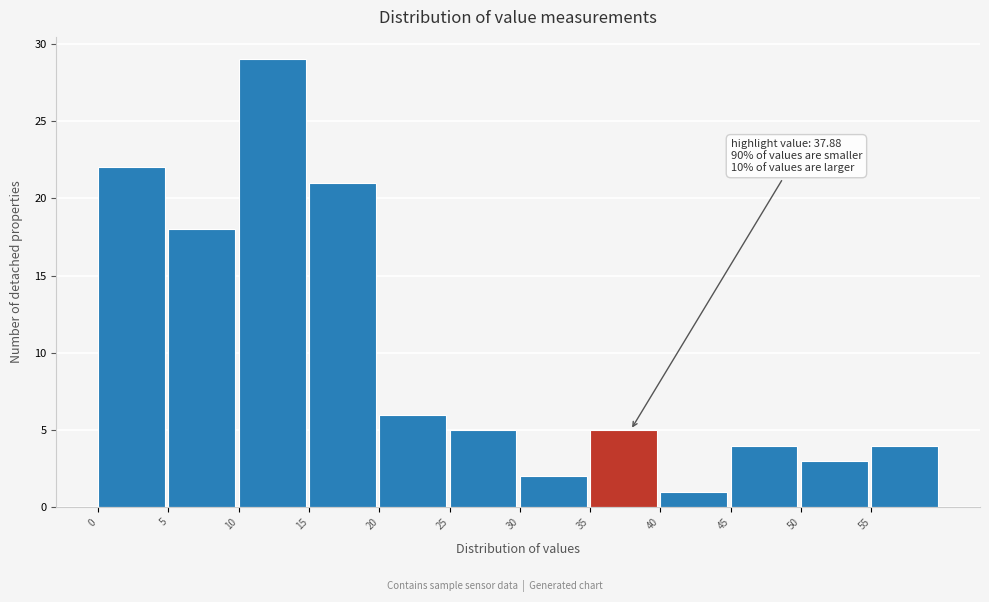

Which range on the x-axis has the tallest bar?

10 to 15